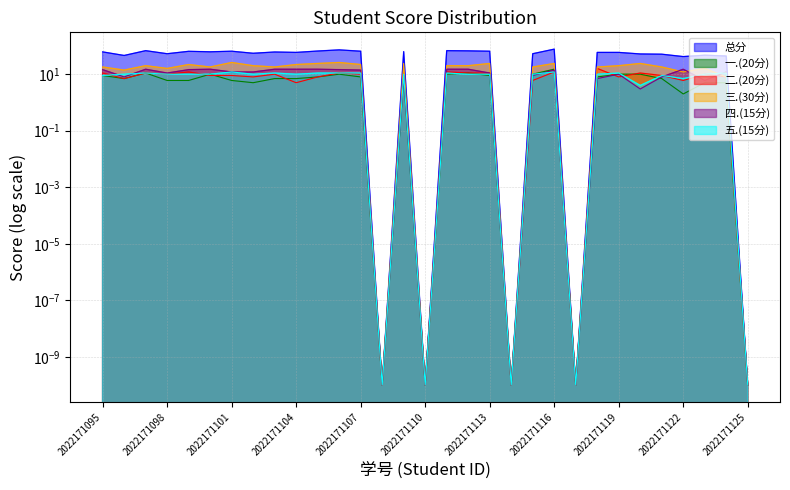

How many lines are shown in the chart?

6